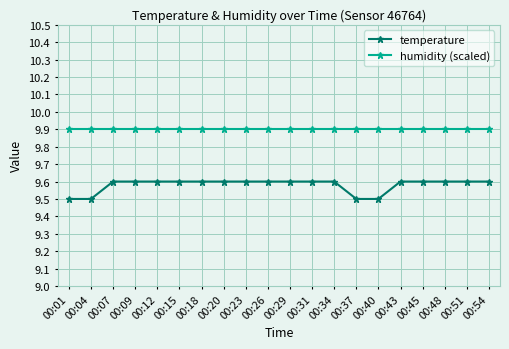

The value of humidity (scaled) at 00:09 is 15.7. True or false?

False